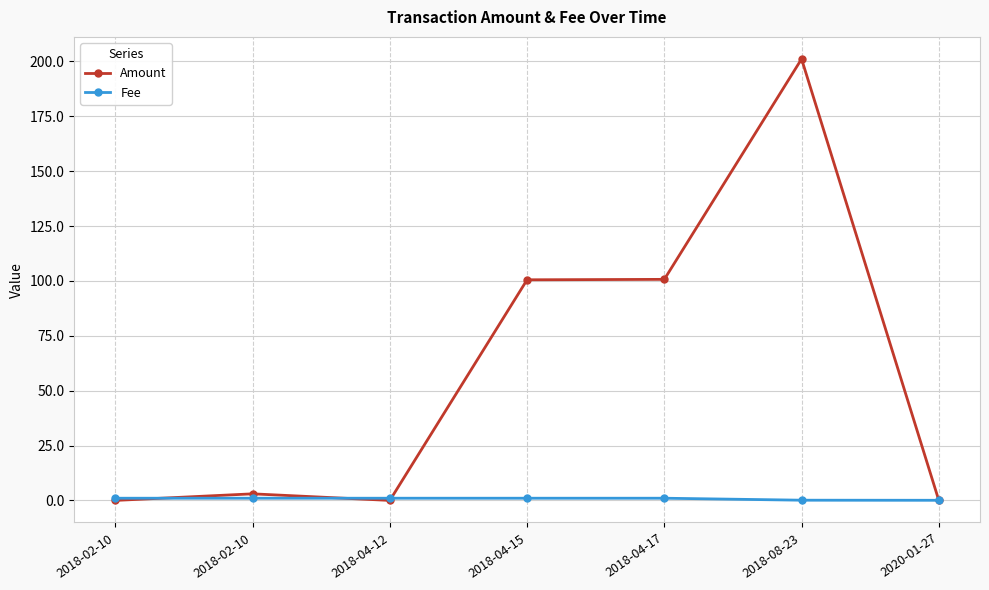

What is the label of the 1st point from the left?

2018-02-10